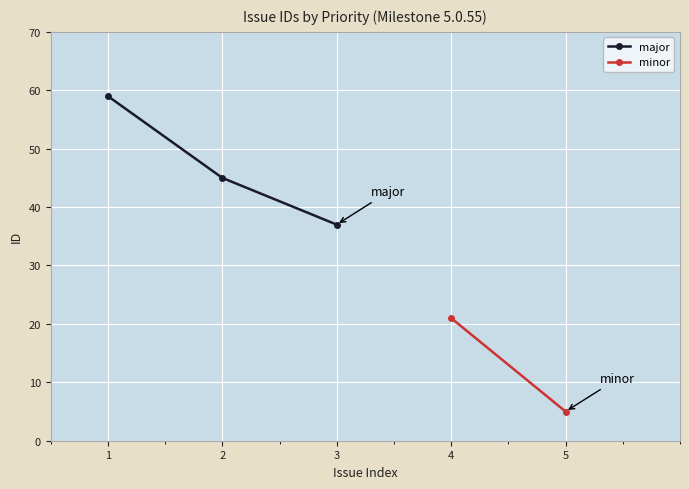

Is this an area chart (filled region under the line)?

No